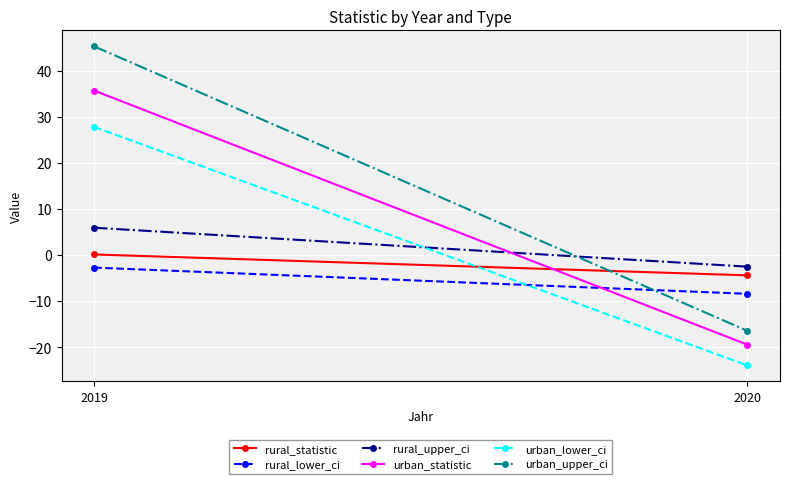

Reading left to right, transcribe all the data shown in this chart.

rural_statistic: 2019=0.1	2020=-4.4
rural_lower_ci: 2019=-2.7	2020=-8.4
rural_upper_ci: 2019=5.9	2020=-2.5
urban_statistic: 2019=35.7	2020=-19.5
urban_lower_ci: 2019=27.8	2020=-24.0
urban_upper_ci: 2019=45.3	2020=-16.5